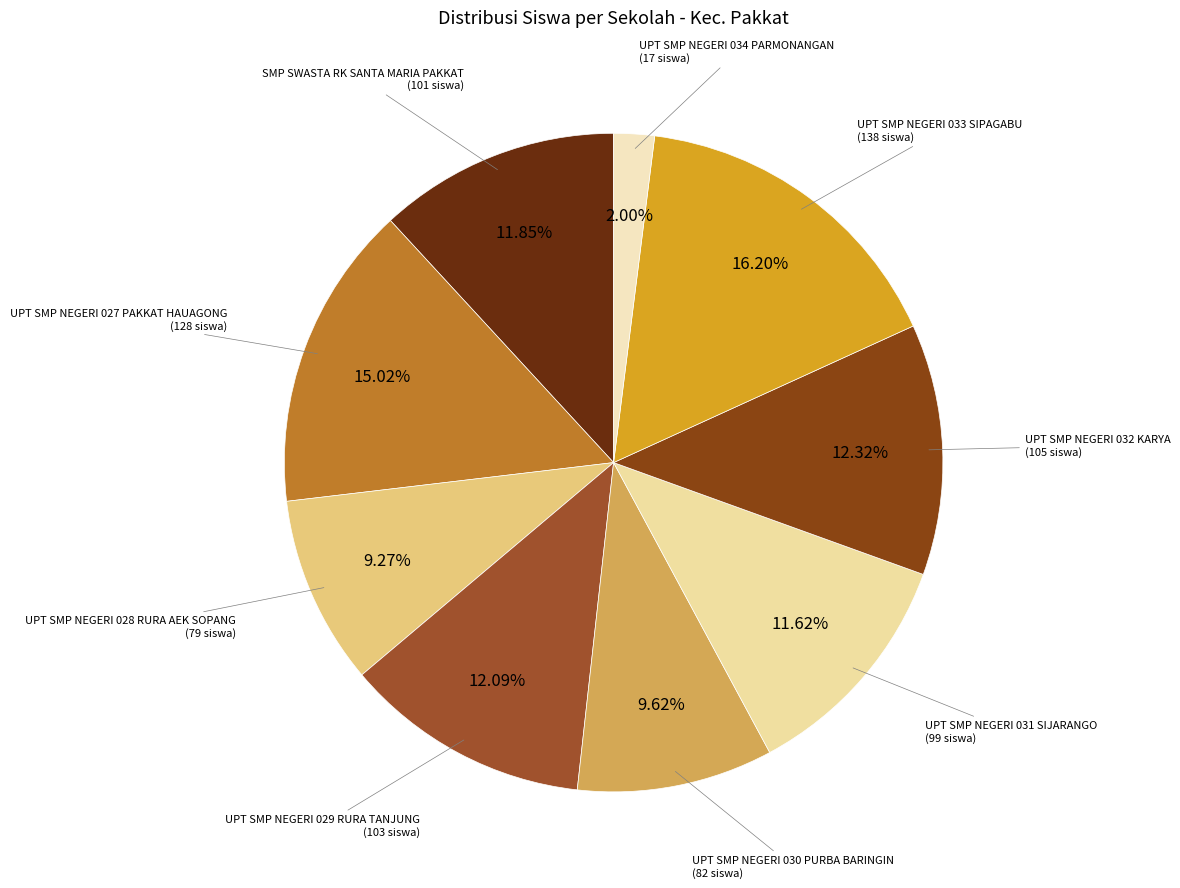

To the nearest percent, what is the difference between the largest and smallest slice percentages?

14%